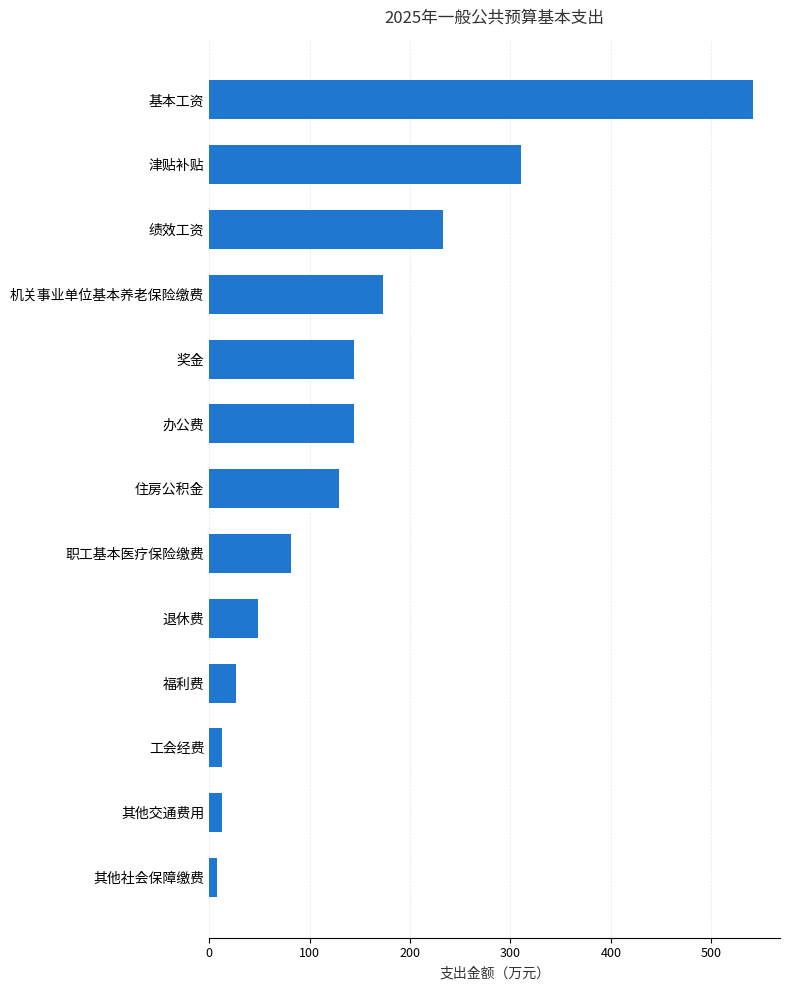

Read the value at 奖金.

144.4